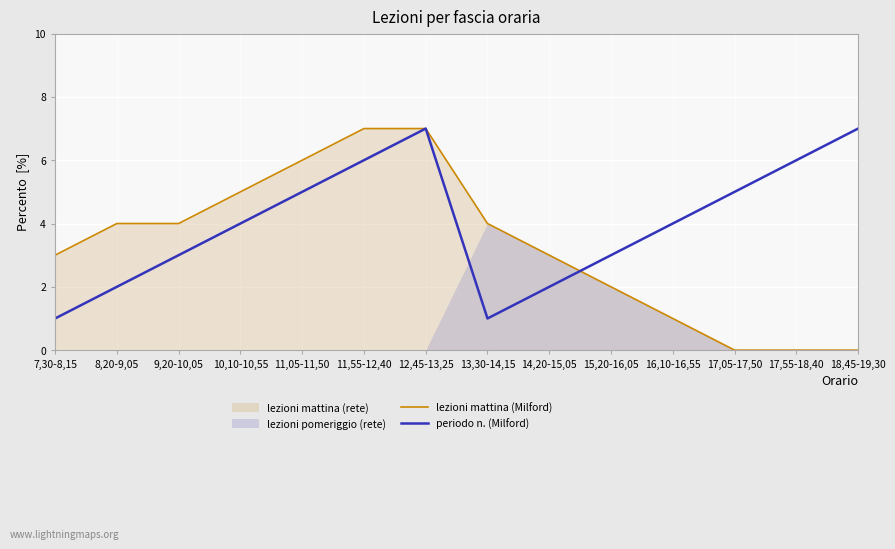

Which series changed the most between 9,20-10,05 and 13,30-14,15?

periodo n. (Milford)